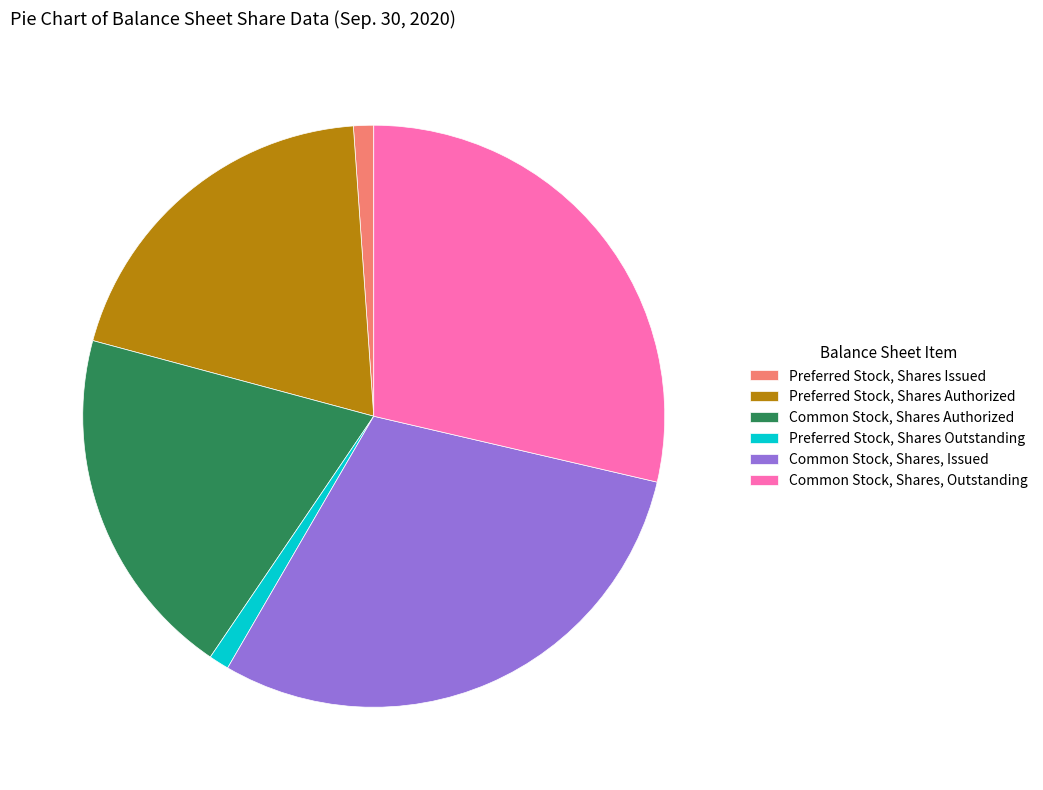

Which has a higher value, Preferred Stock, Shares Authorized or Common Stock, Shares, Issued?

Common Stock, Shares, Issued